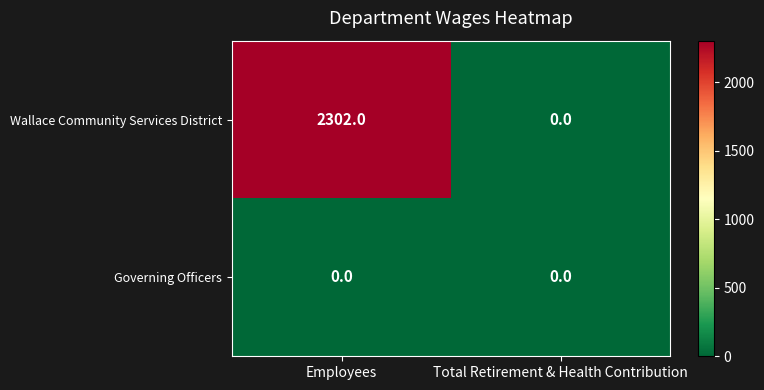

What is the maximum value shown in the chart?

2302